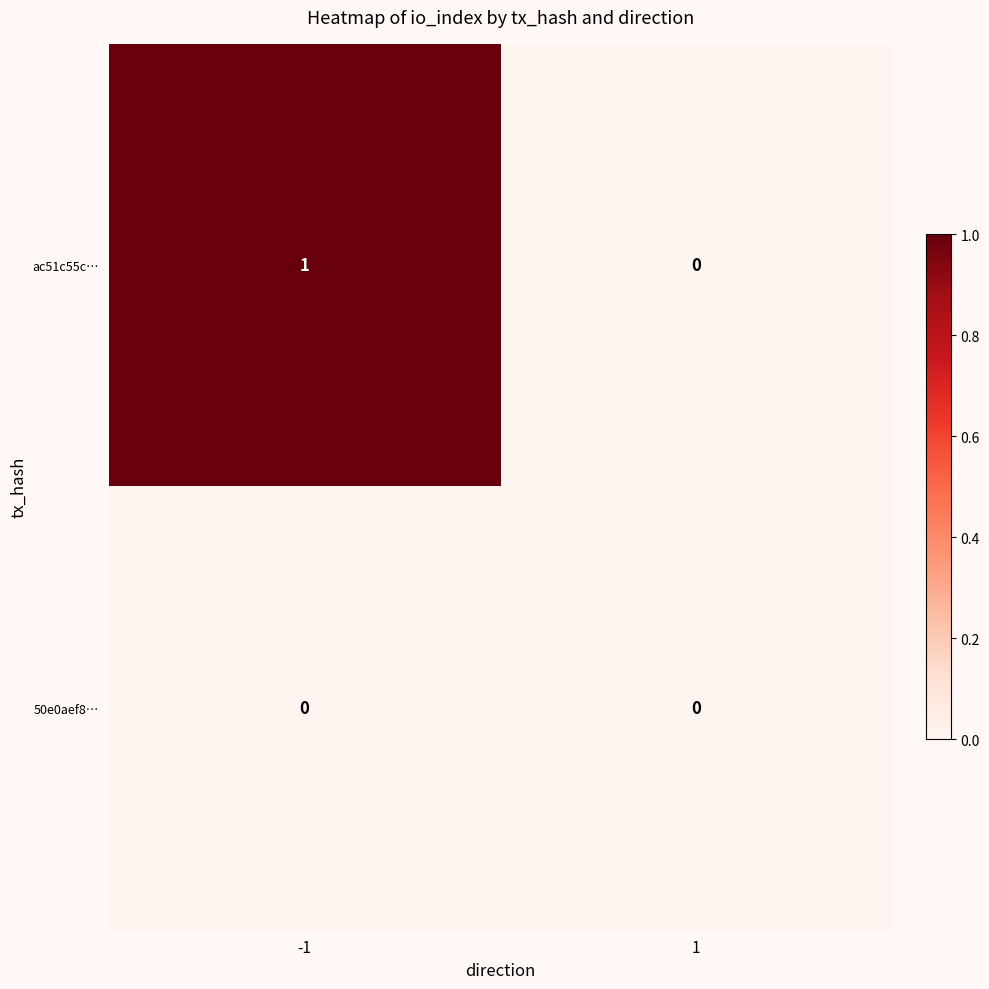

Which series has the largest range (max minus min)?

ac51c55c…